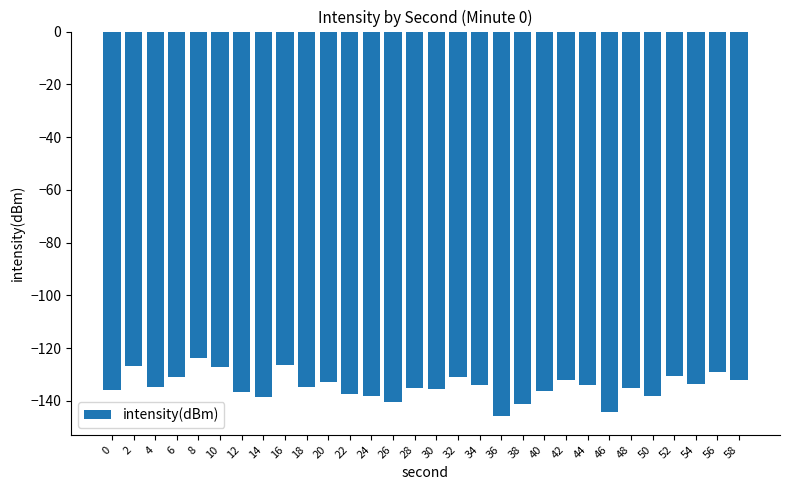

What is the maximum value shown in the chart?

-123.8